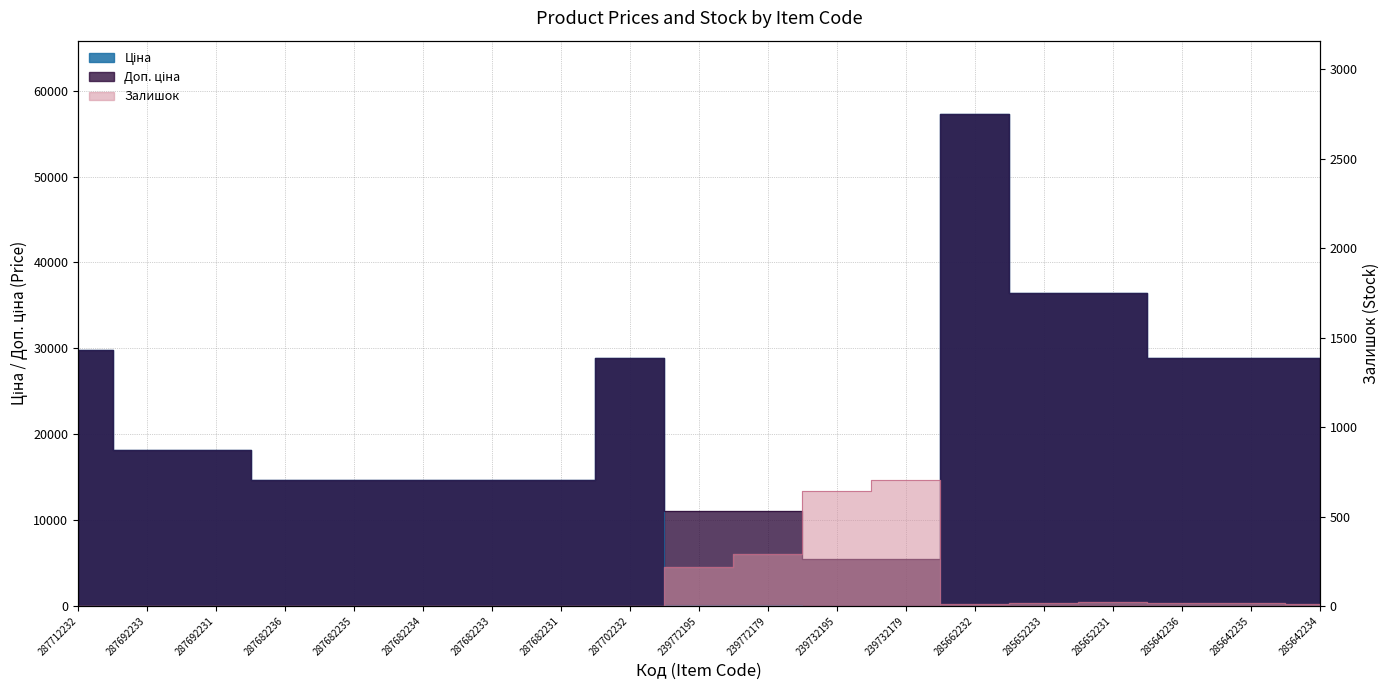

What is the value of the Доп. ціна point at the 16th from the left?

36424.0